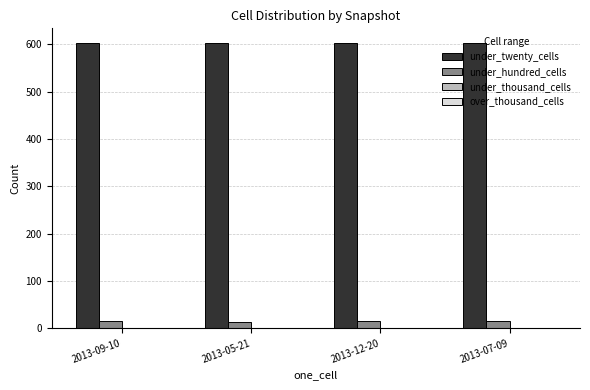

What is the label of the 3rd bar from the left?

2013-12-20